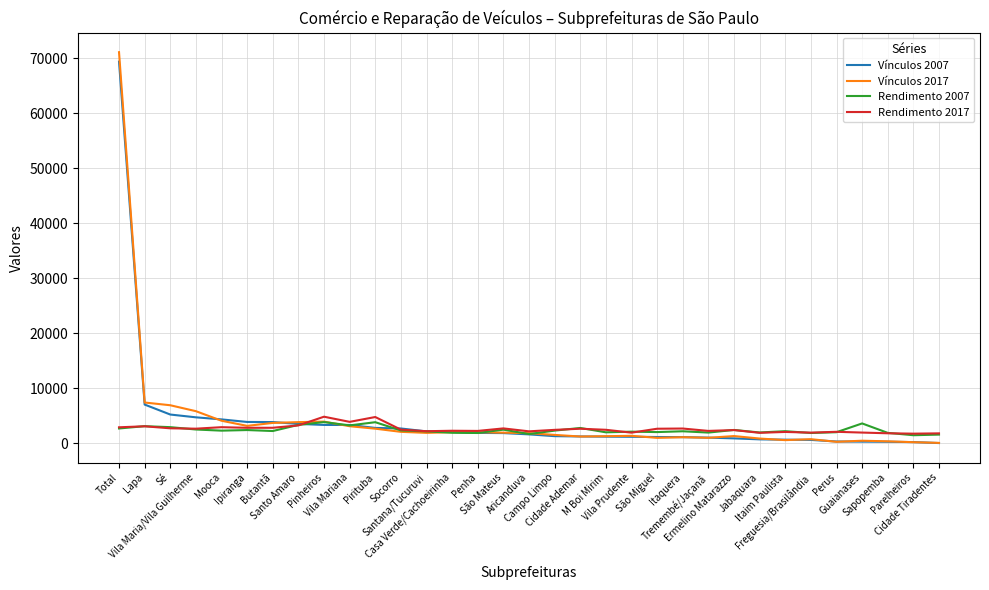

Count the number of data series in this chart.

4